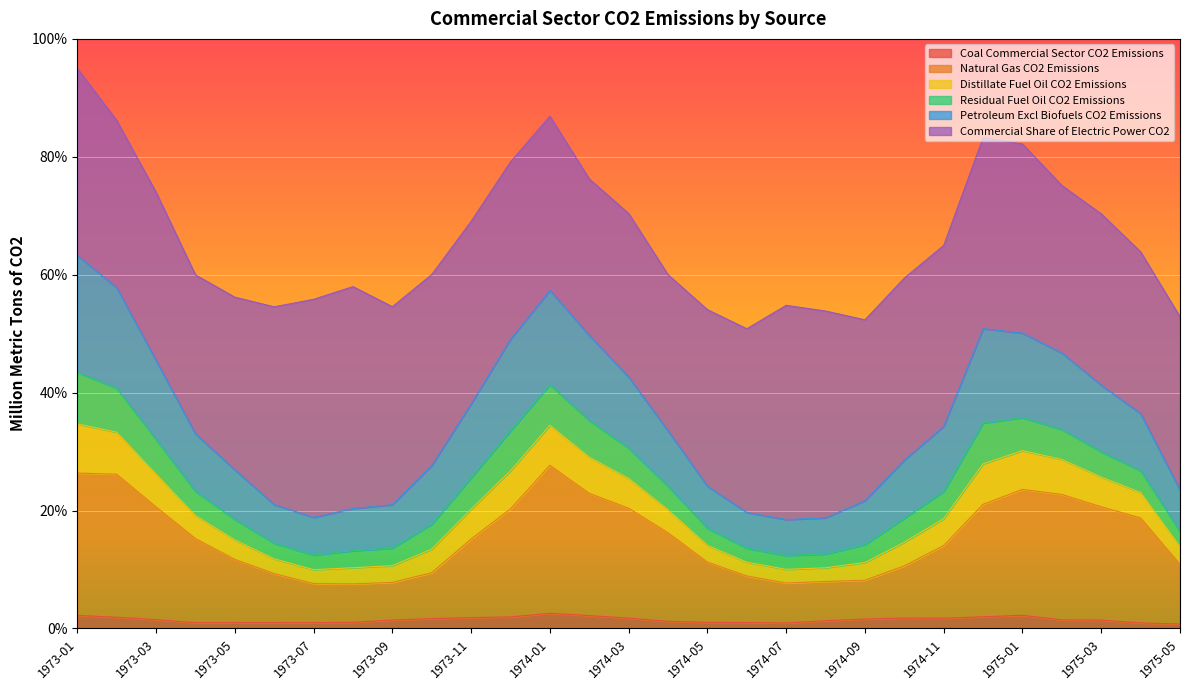

Where is the first local minimum for Natural Gas CO2 Emissions?

1973-08